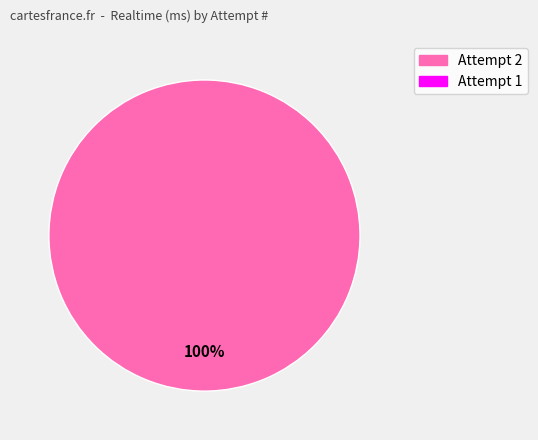

Is there a majority slice in this chart?

Yes